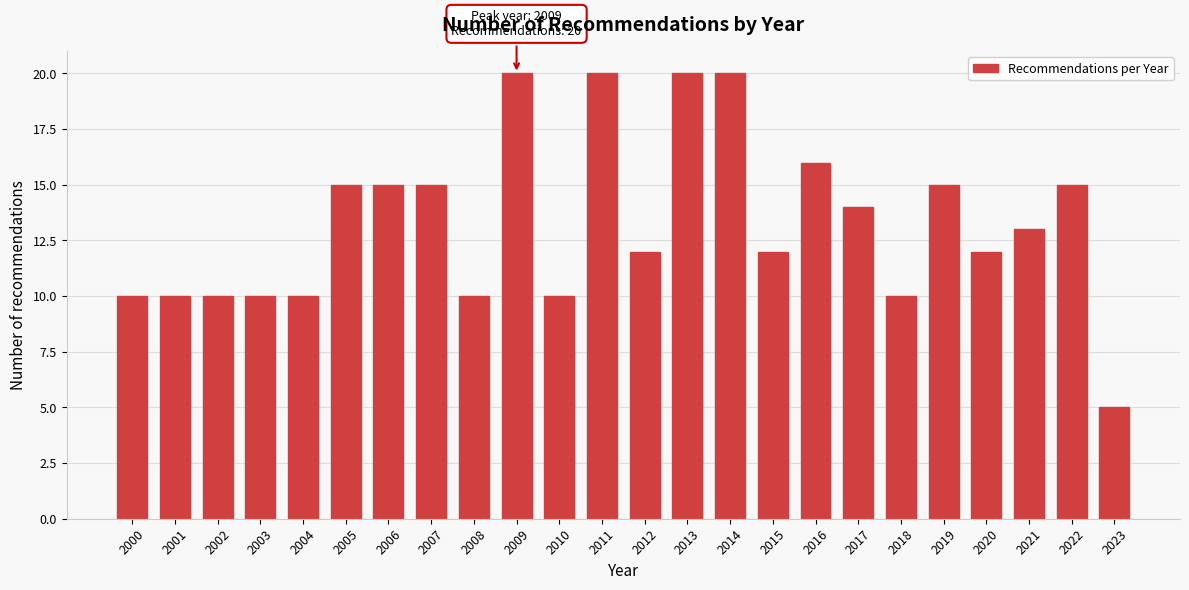

Reading left to right, list all the values displayed in this chart.

2000=10	2001=10	2002=10	2003=10	2004=10	2005=15	2006=15	2007=15	2008=10	2009=20	2010=10	2011=20	2012=12	2013=20	2014=20	2015=12	2016=16	2017=14	2018=10	2019=15	2020=12	2021=13	2022=15	2023=5